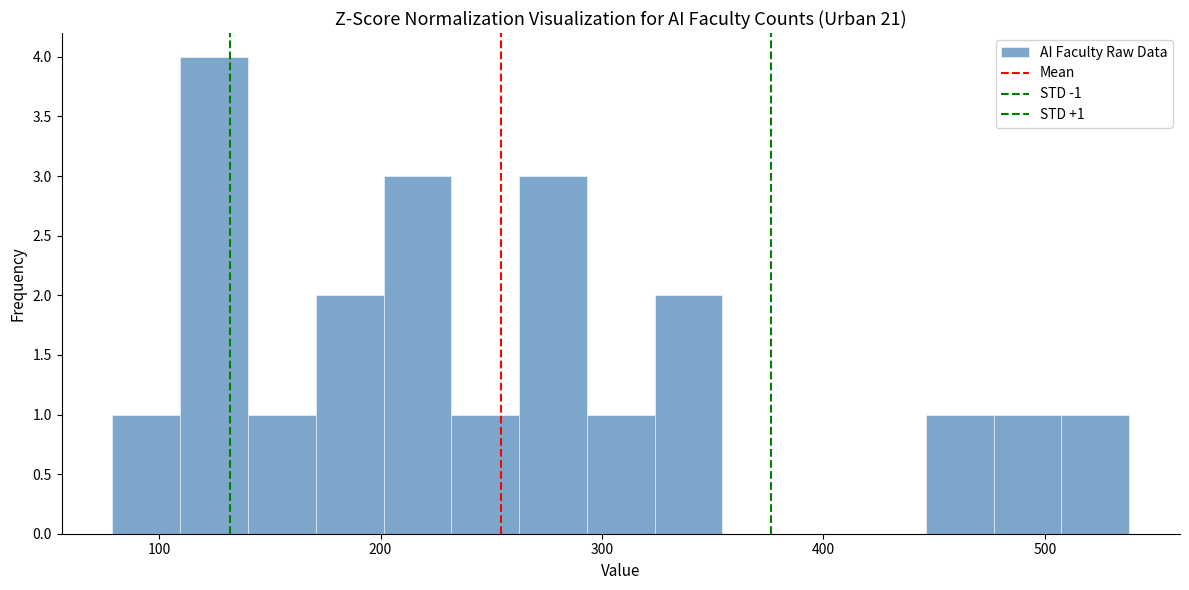

Read against the x-axis, roughly where is the centre of the tallest bar?

120